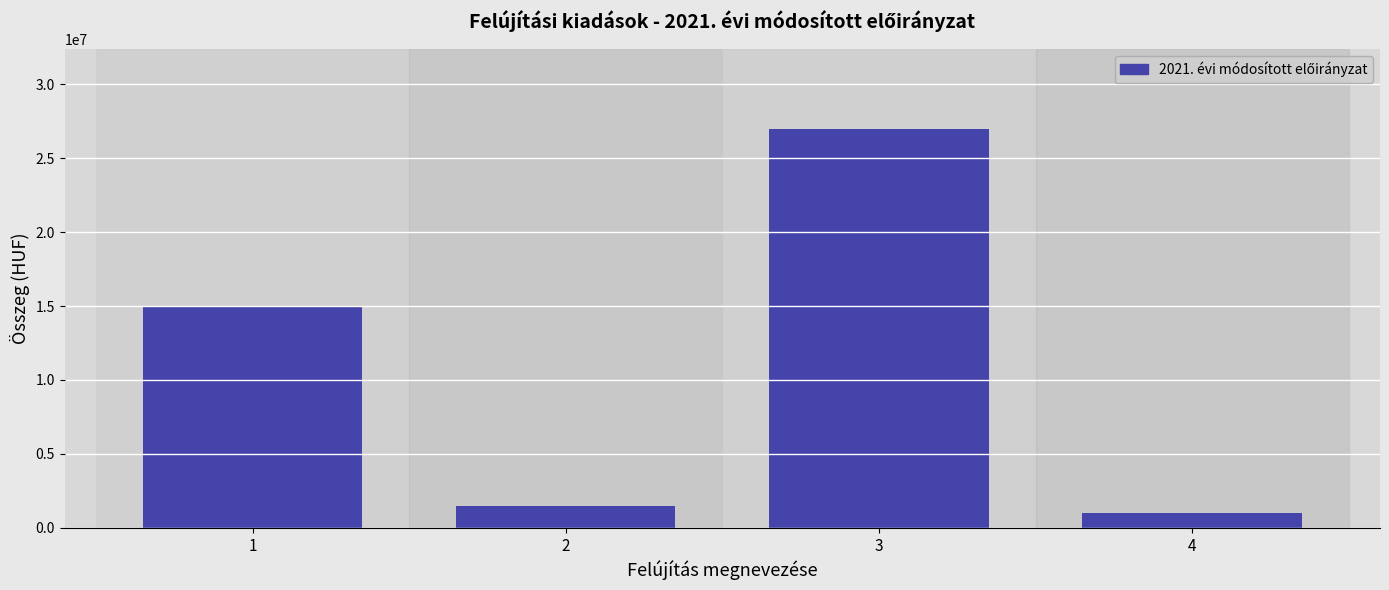

Reading right to left, list all the values displayed in this chart.

4=1000000	3=27000000	2=1500000	1=15000000